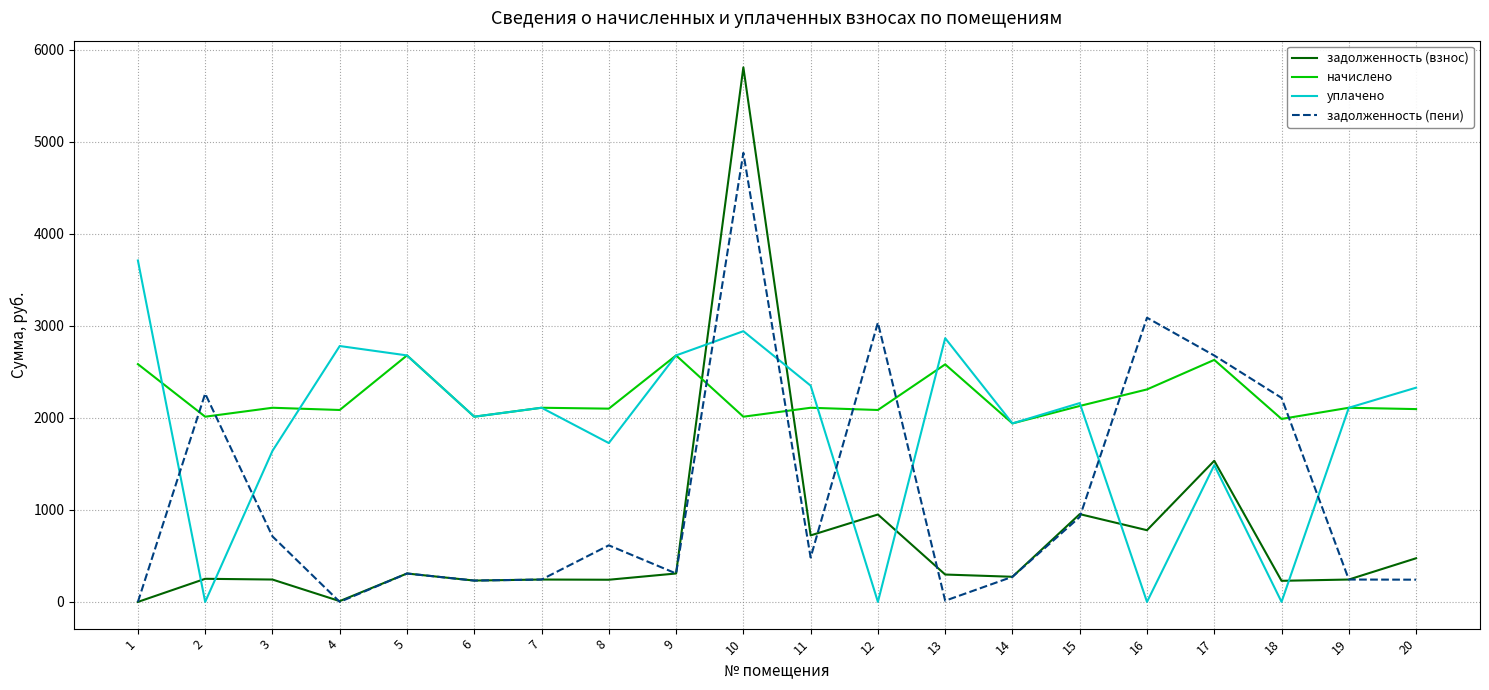

Rank the series at 18 from highest to lowest value.

задолженность (пени), начислено, задолженность (взнос), уплачено